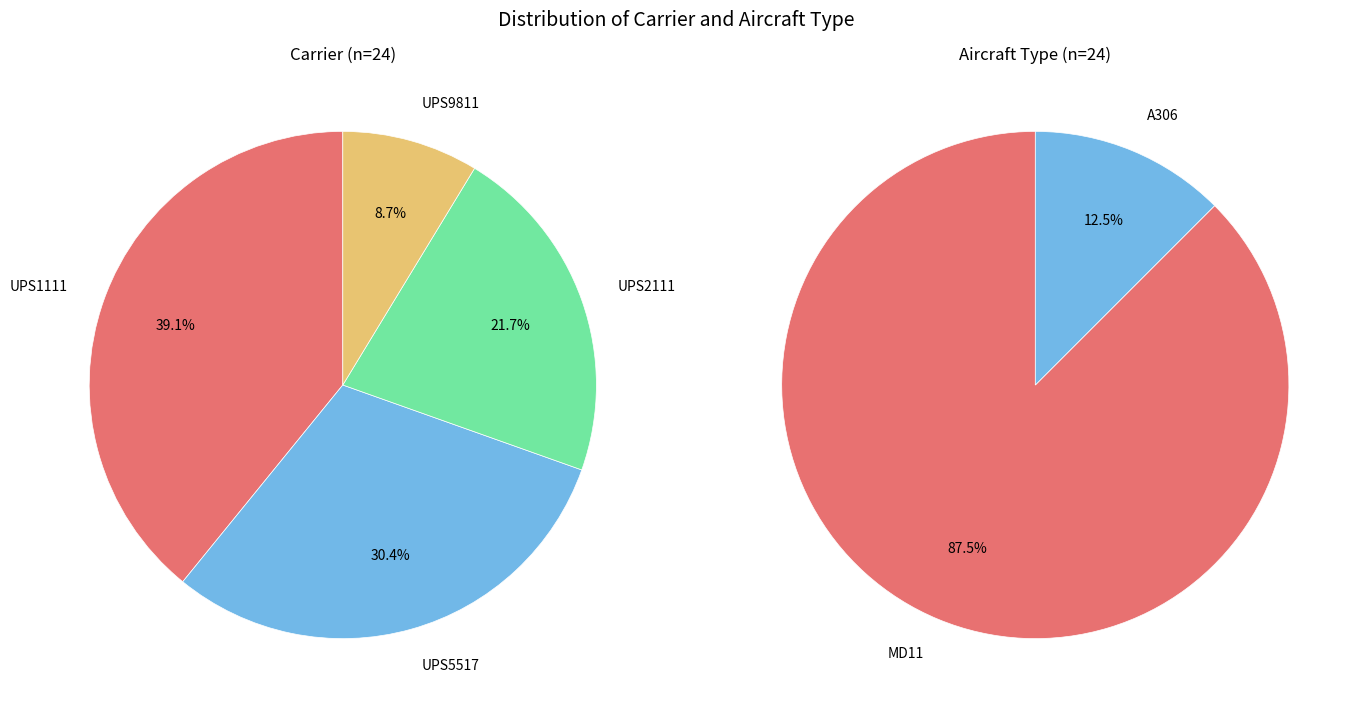

Which category has the biggest portion of the pie?

UPS1111